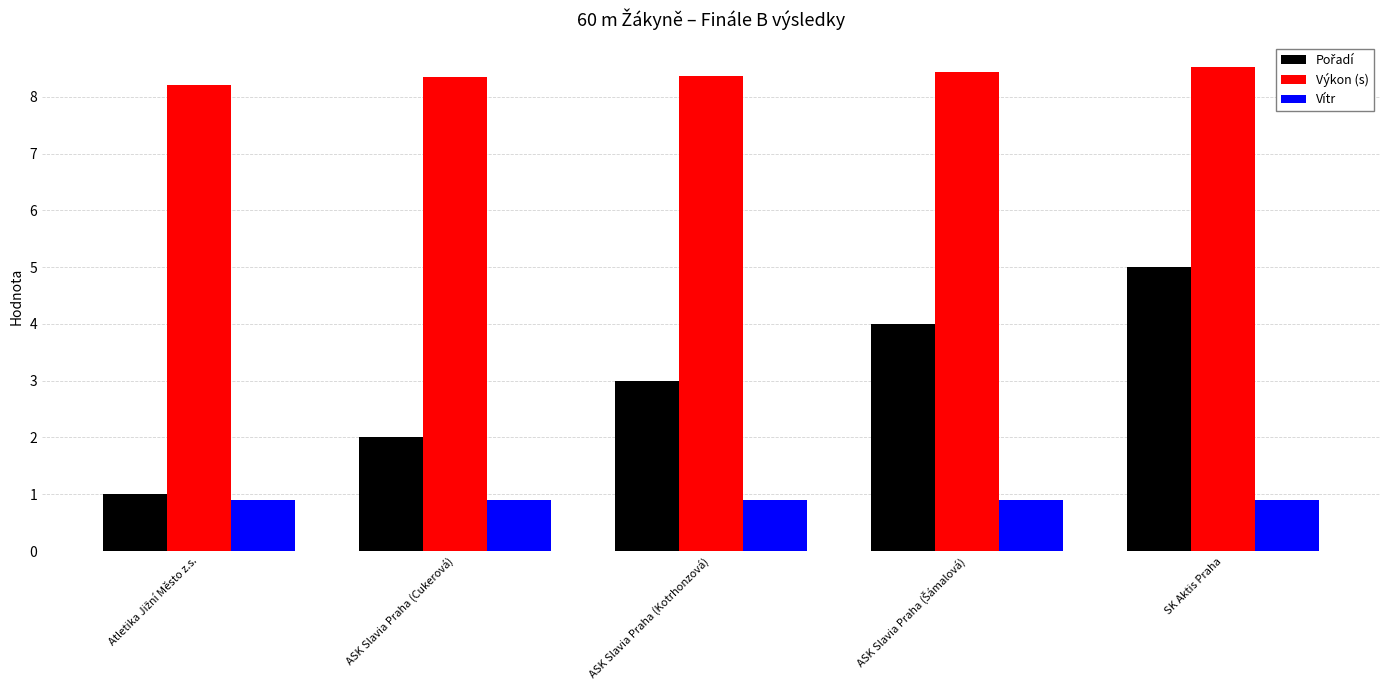

At which category is the sum across all series the highest?

SK Aktis Praha